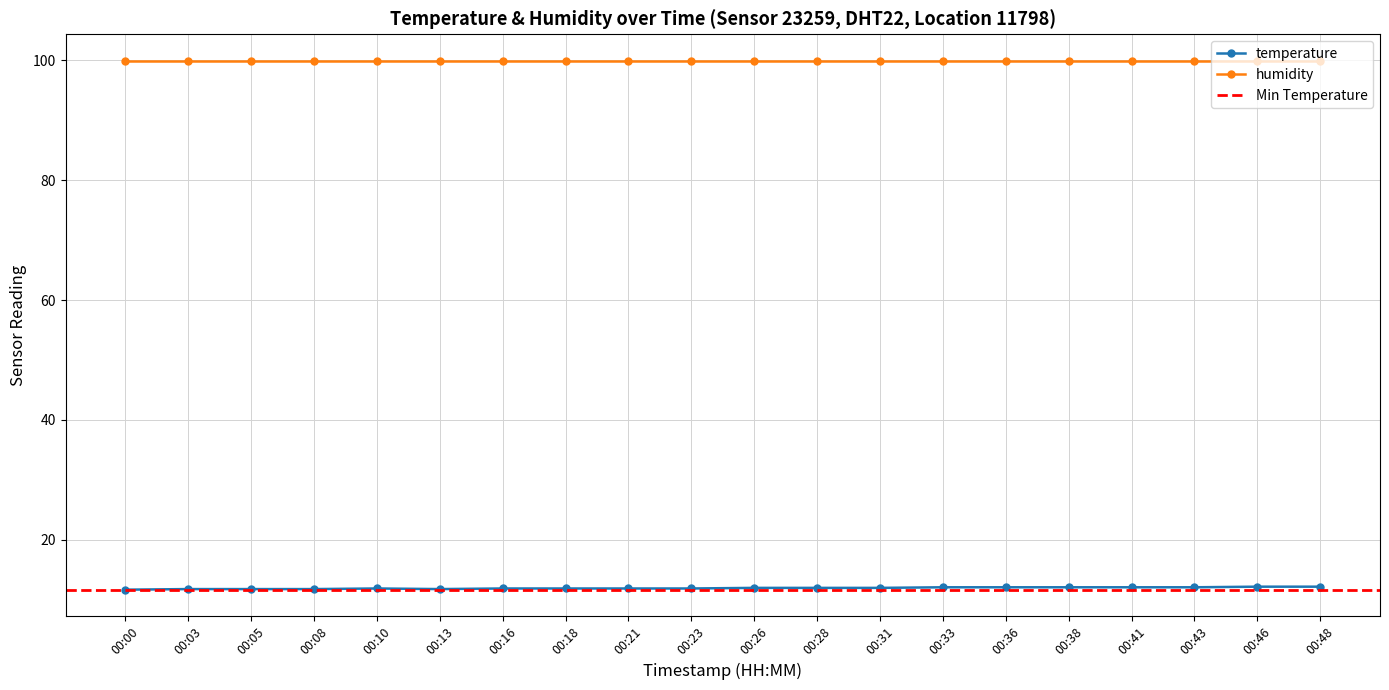

How many points are higher than both their immediate neighbors (excluding endpoints)?

1